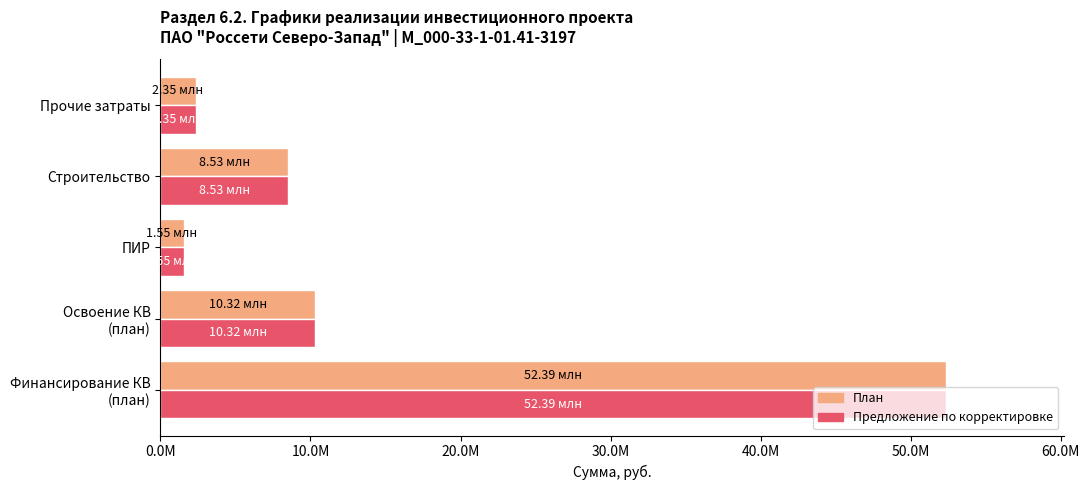

What are all the series names shown in the legend?

План, Предложение по корректировке